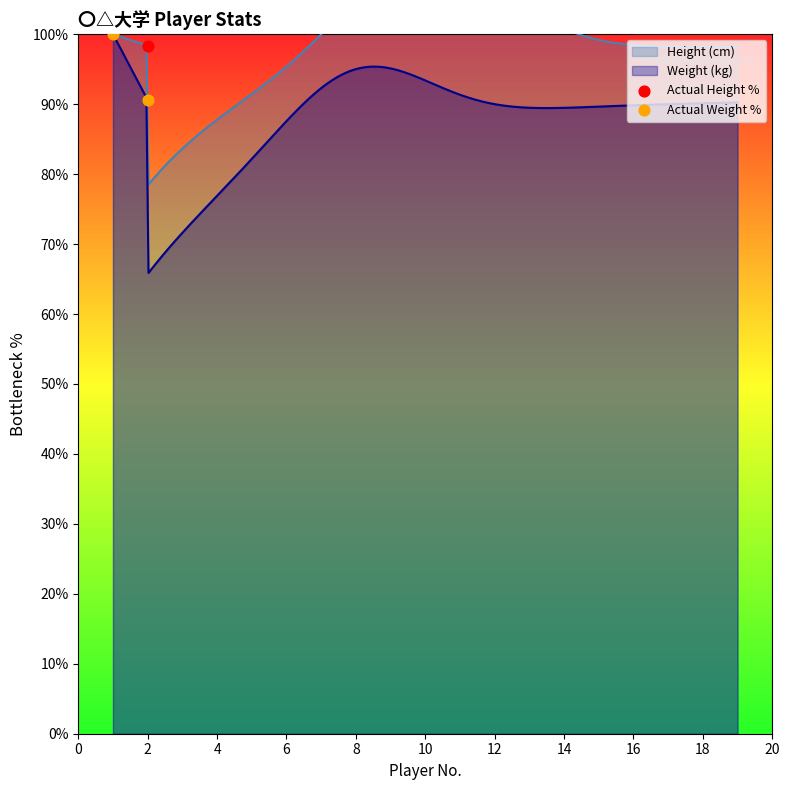

What is the highest value of the Weight (kg) series?

100.0